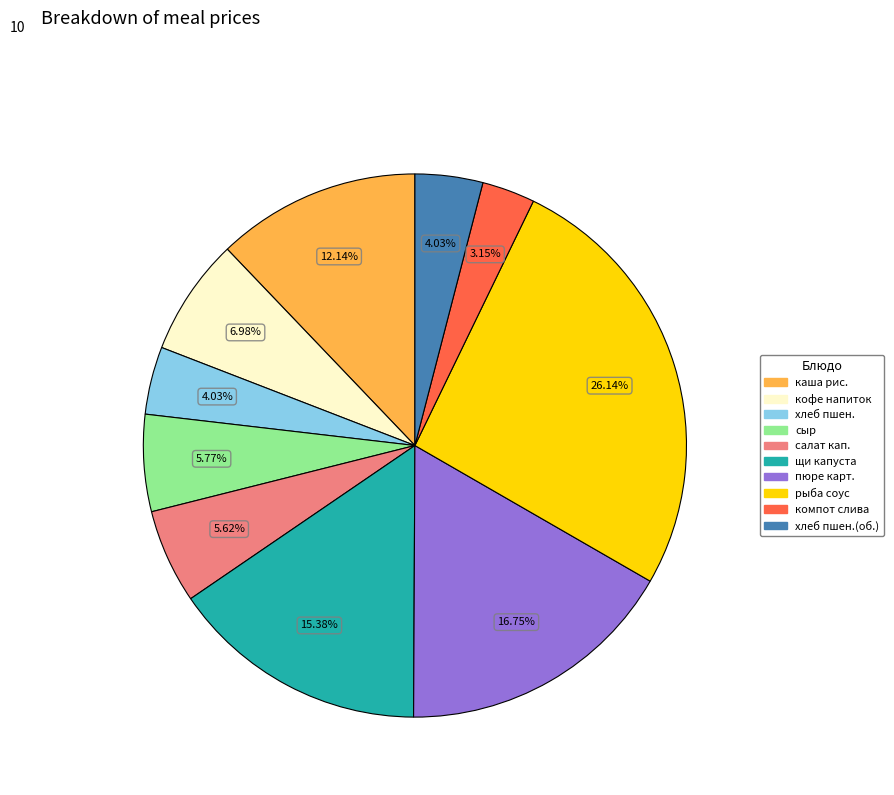

Is there a majority slice in this chart?

No